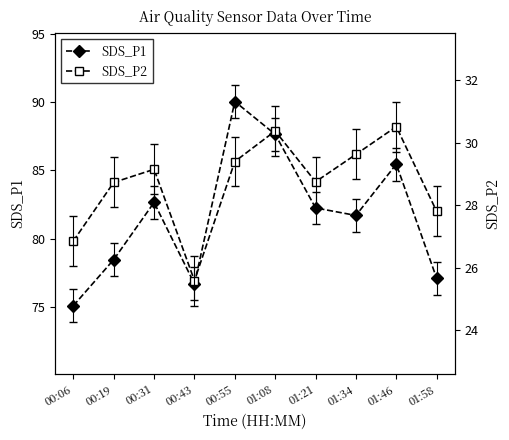

The value of SDS_P1 at 00:19 is 78.5. True or false?

True